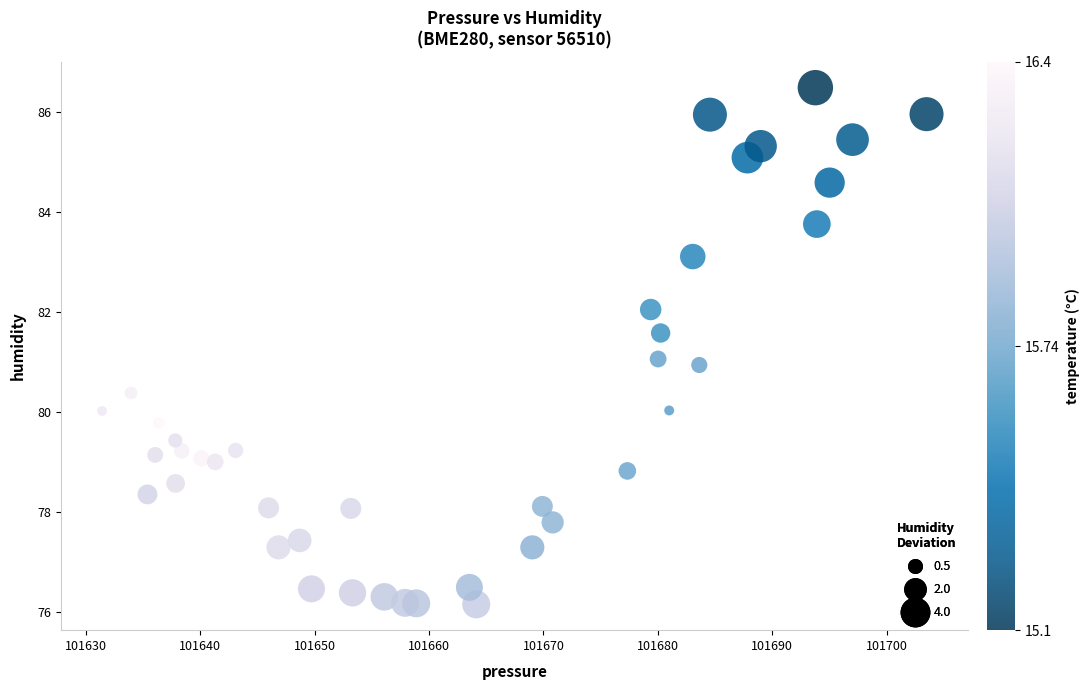

What is the range of Y values (max minus min)?

10.3